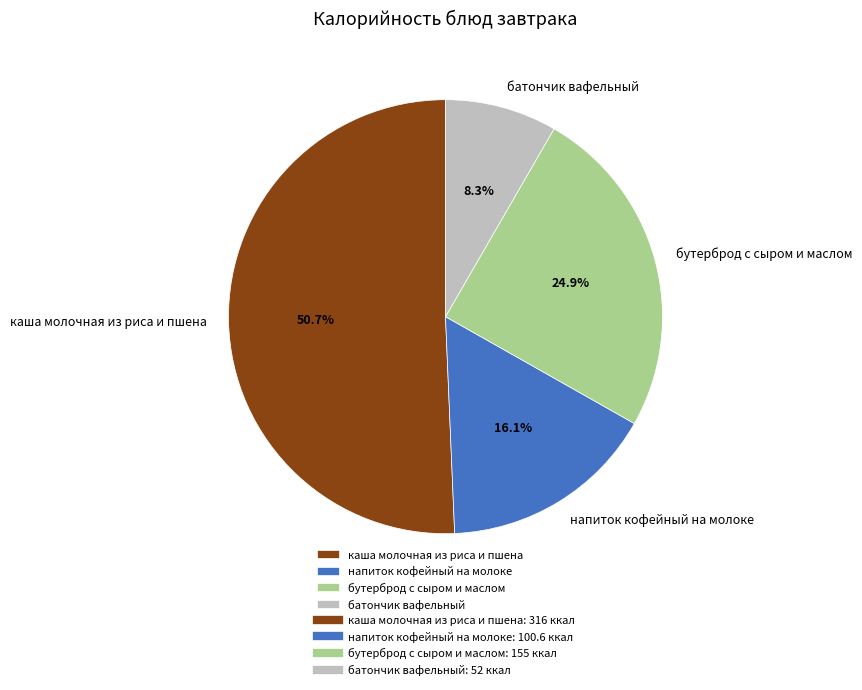

What is the largest slice in the pie chart?

каша молочная из риса и пшена